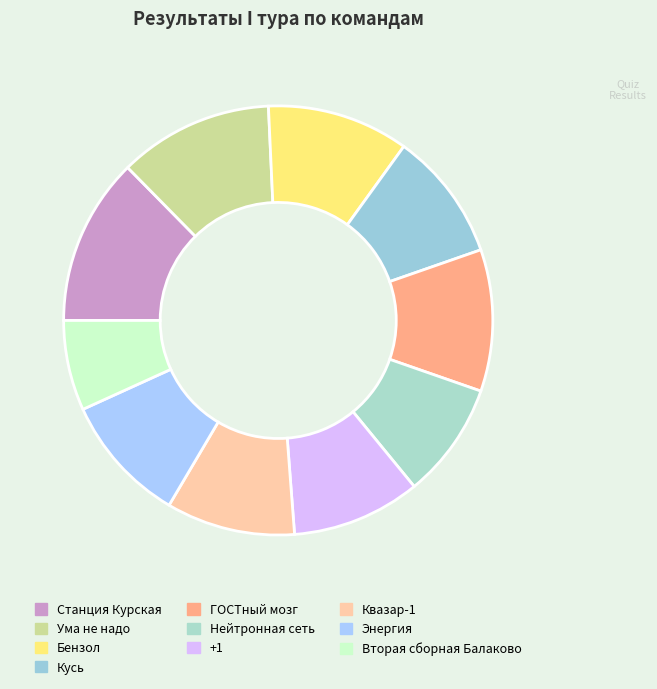

The Вторая сборная Балаково slice represents 1% of the pie. True or false?

False